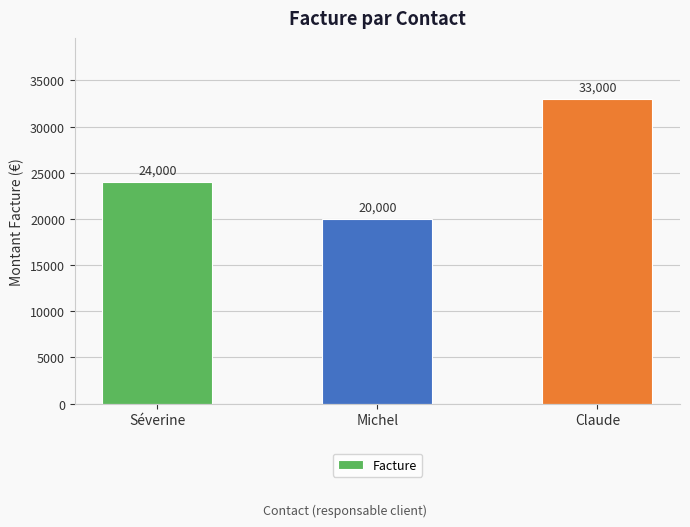

Where is the data nearest to the value 26500?

Séverine